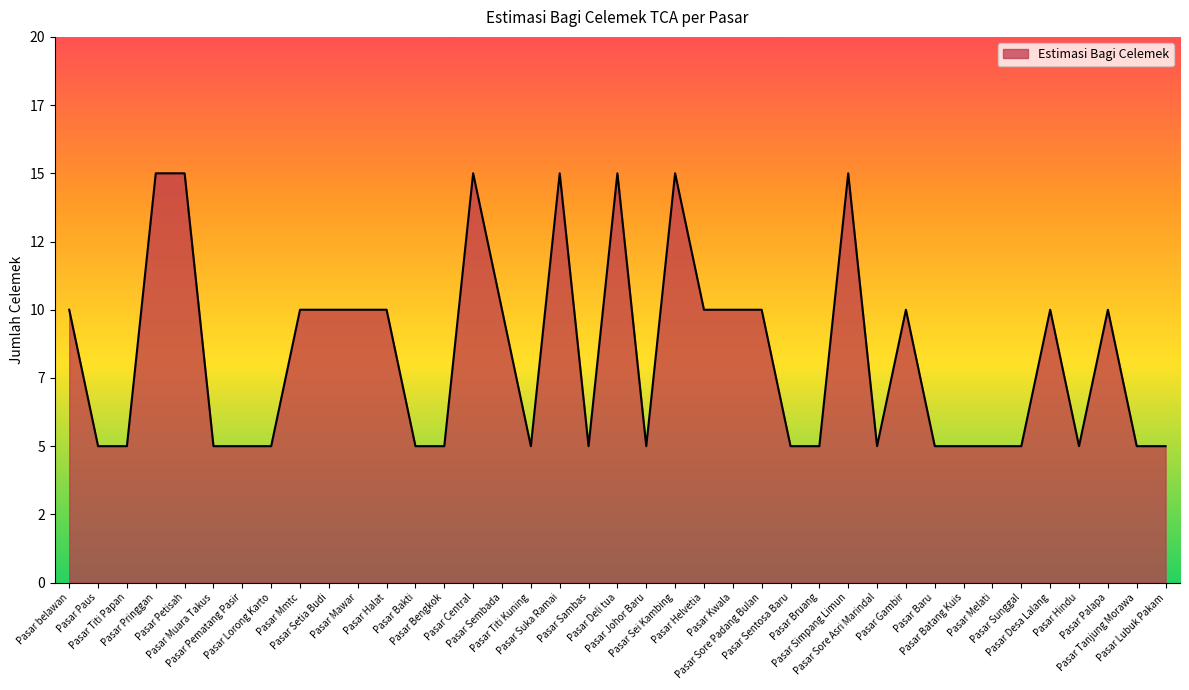

What position from the right is Pasar Palapa?

3